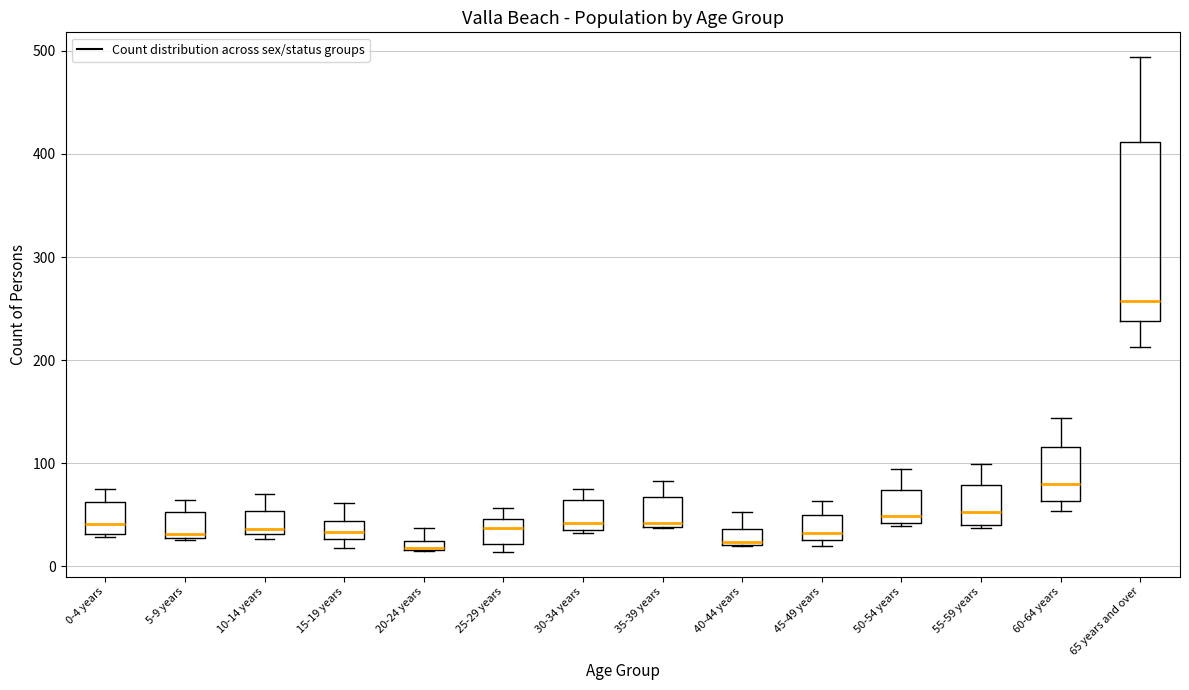

Comparing the boxes themselves (not the whiskers), which one is the tallest?

65 years and over